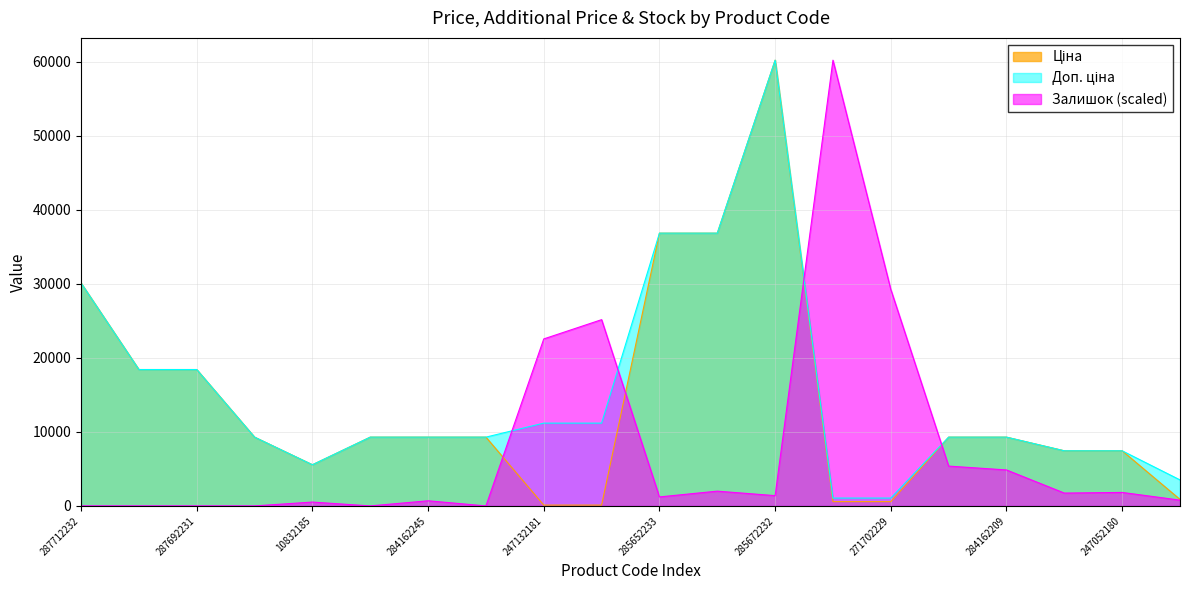

What is the sum of the Ціна values at 284162248 and 247132181?

9402.3